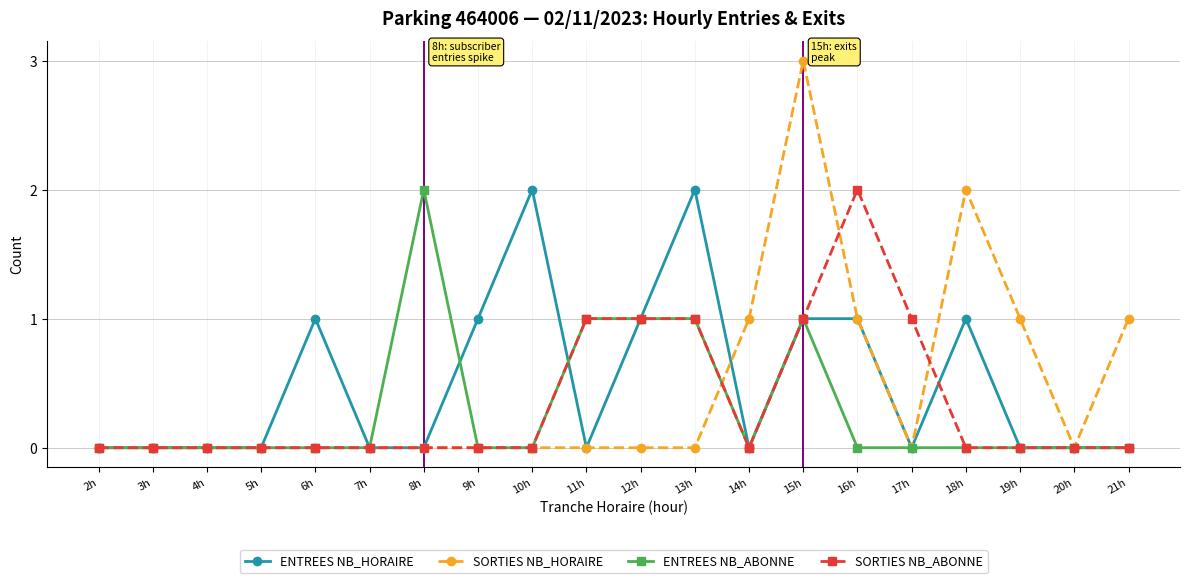

Reading left to right, list all the values displayed in this chart.

ENTREES NB_HORAIRE: 0	0	0	0	1	0	0	1	2	0	1	2	0	1	1	0	1	0	0	0
SORTIES NB_HORAIRE: 0	0	0	0	0	0	0	0	0	0	0	0	1	3	1	0	2	1	0	1
ENTREES NB_ABONNE: 0	0	0	0	0	0	2	0	0	1	1	1	0	1	0	0	0	0	0	0
SORTIES NB_ABONNE: 0	0	0	0	0	0	0	0	0	1	1	1	0	1	2	1	0	0	0	0